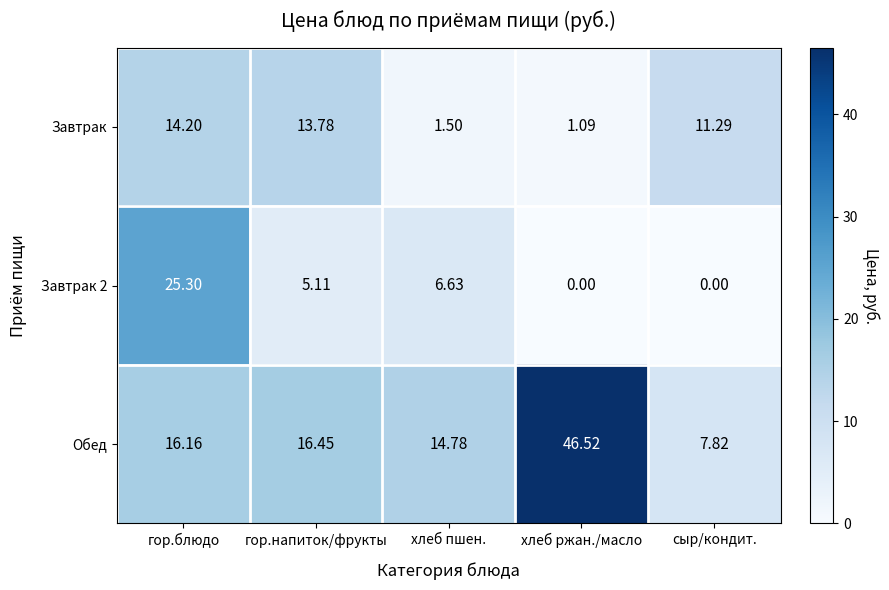

Which series has the widest spread of values?

Обед